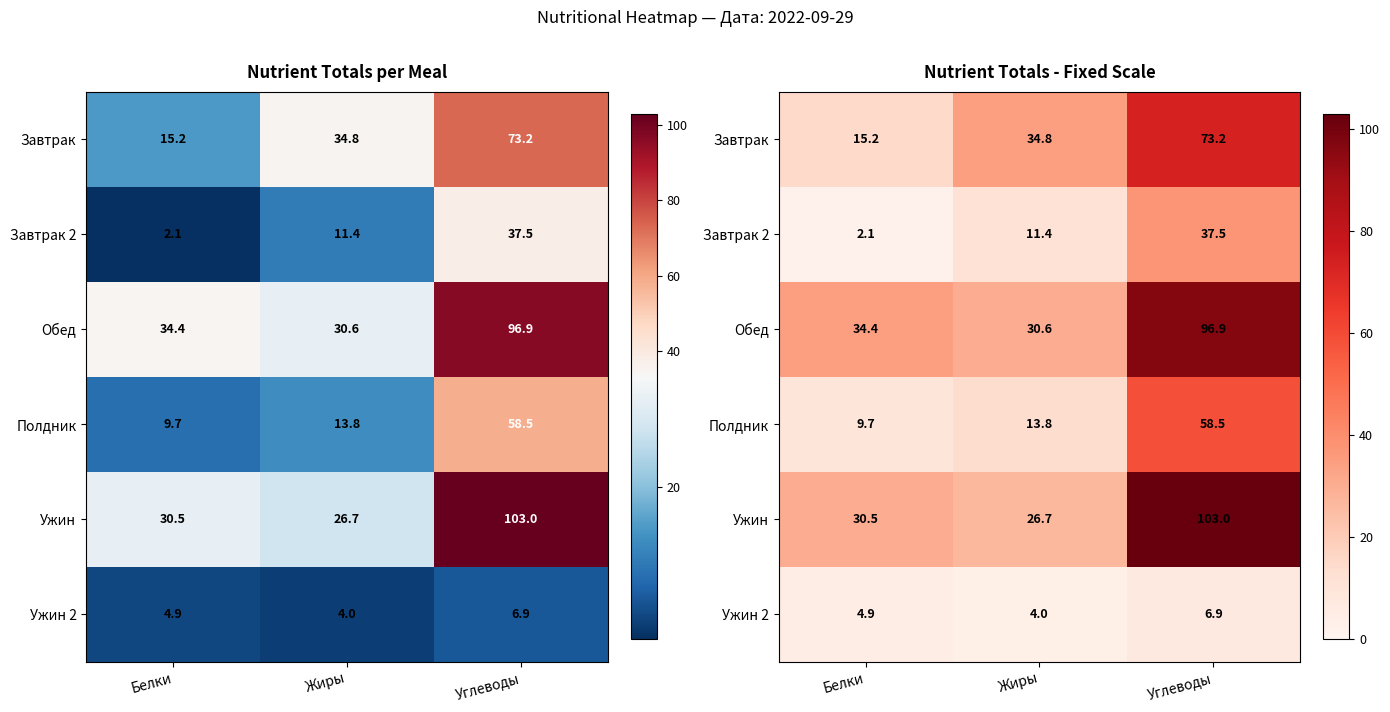

What is the average value of the Завтрак series?

41.1